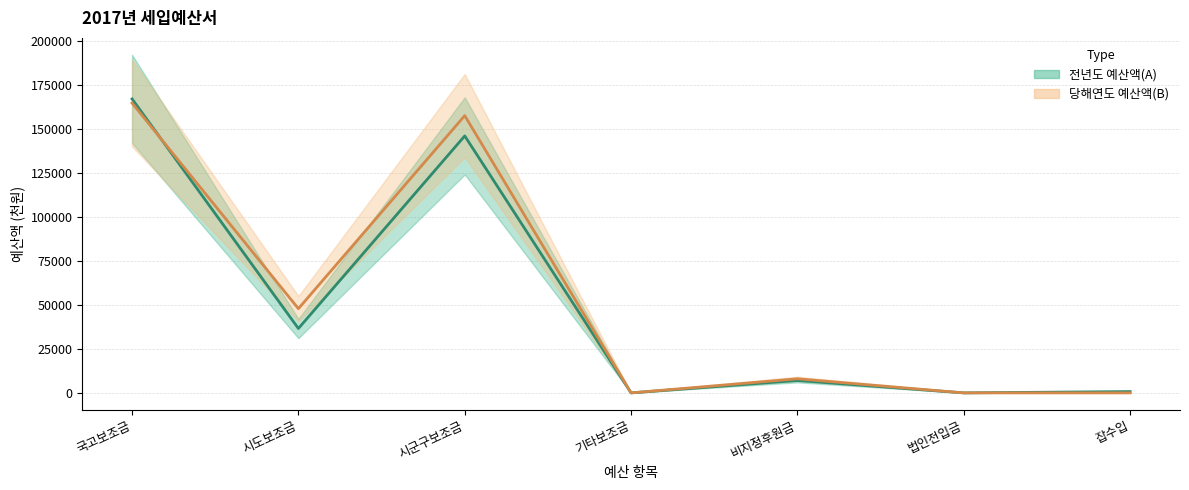

After their last crossing, which series has the higher values: 전년도 예산액(A) or 당해연도 예산액(B)?

당해연도 예산액(B)